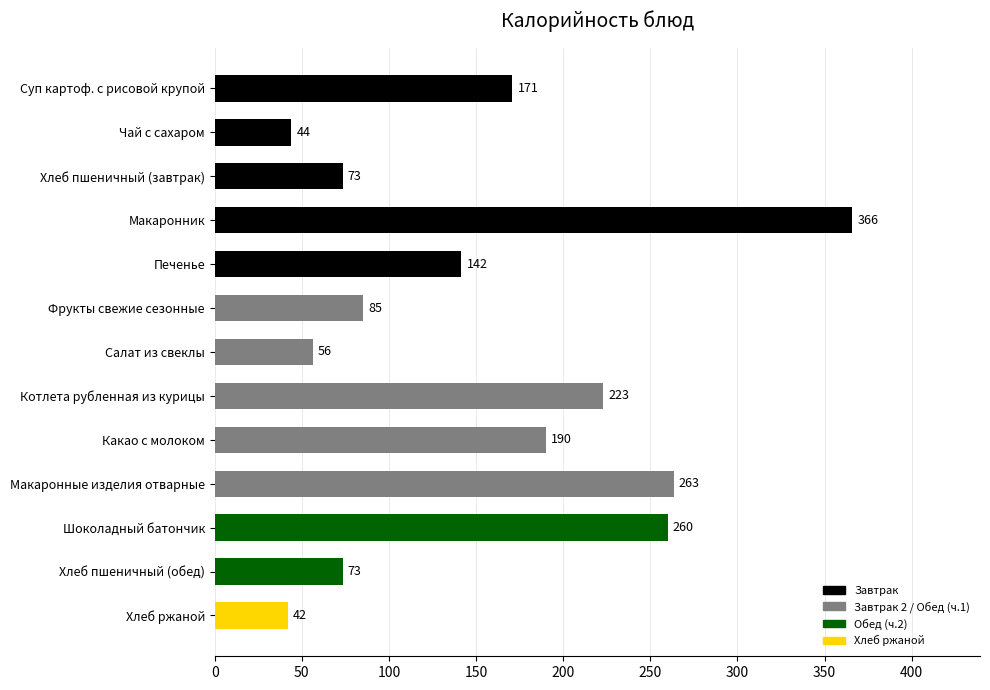

What is the ratio of the value at Хлеб пшеничный (обед) to the value at Хлеб ржаной?

1.7